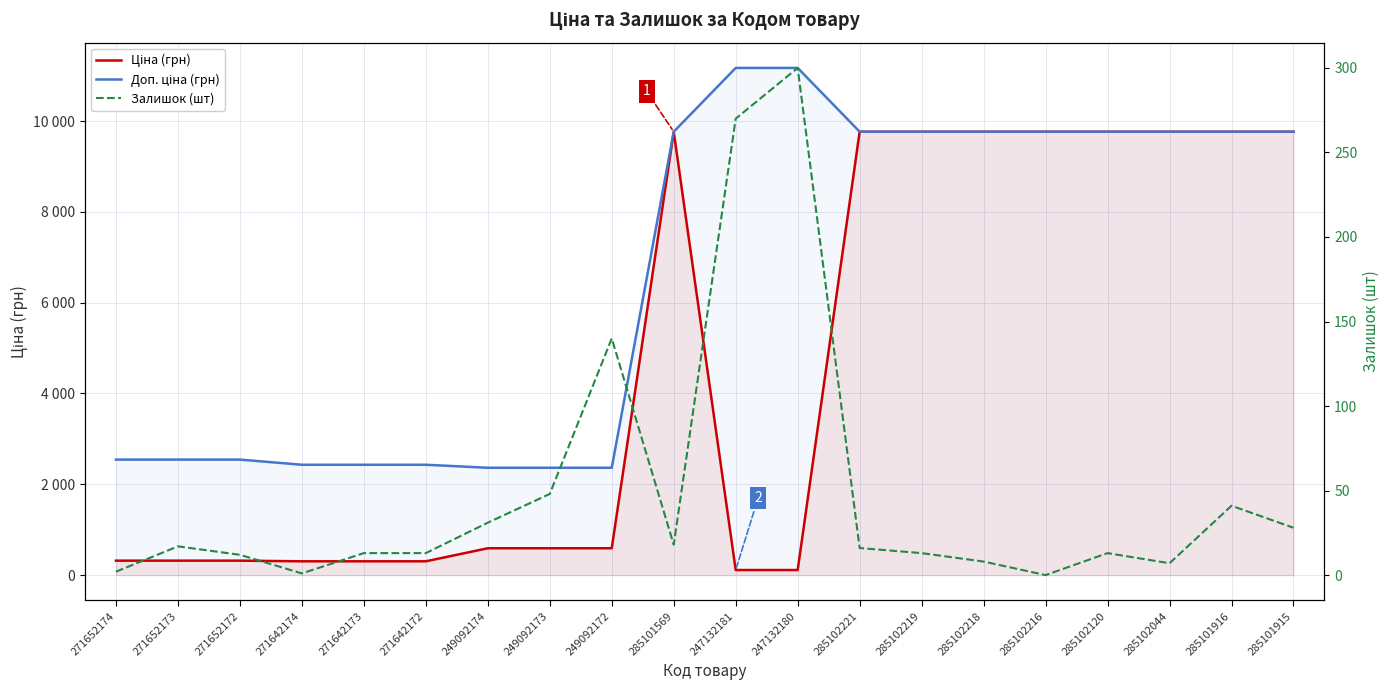

What is the value of the Залишок (шт) point at the 20th from the left?

28.0